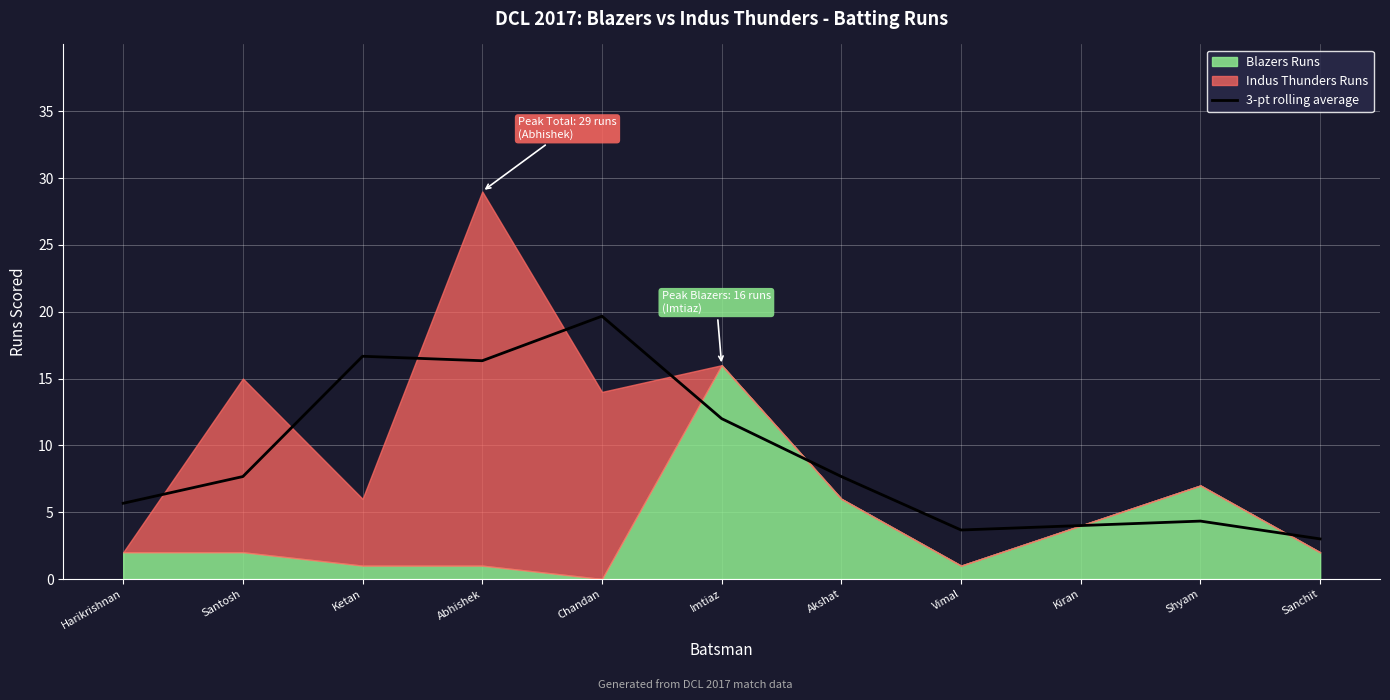

Where is the first local maximum?

Ketan